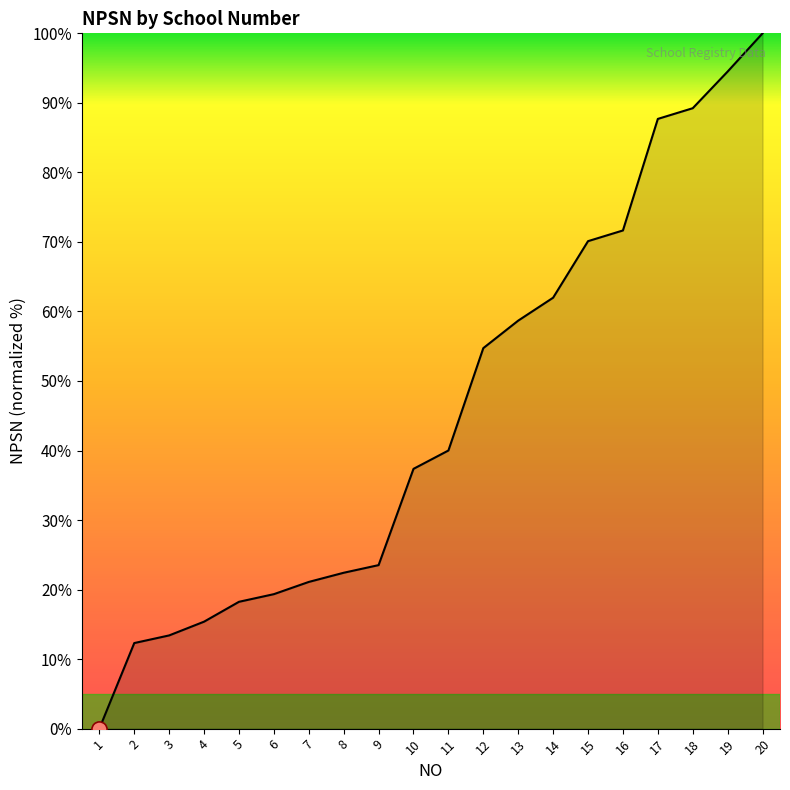

Between 15 and 10, which is larger?

15